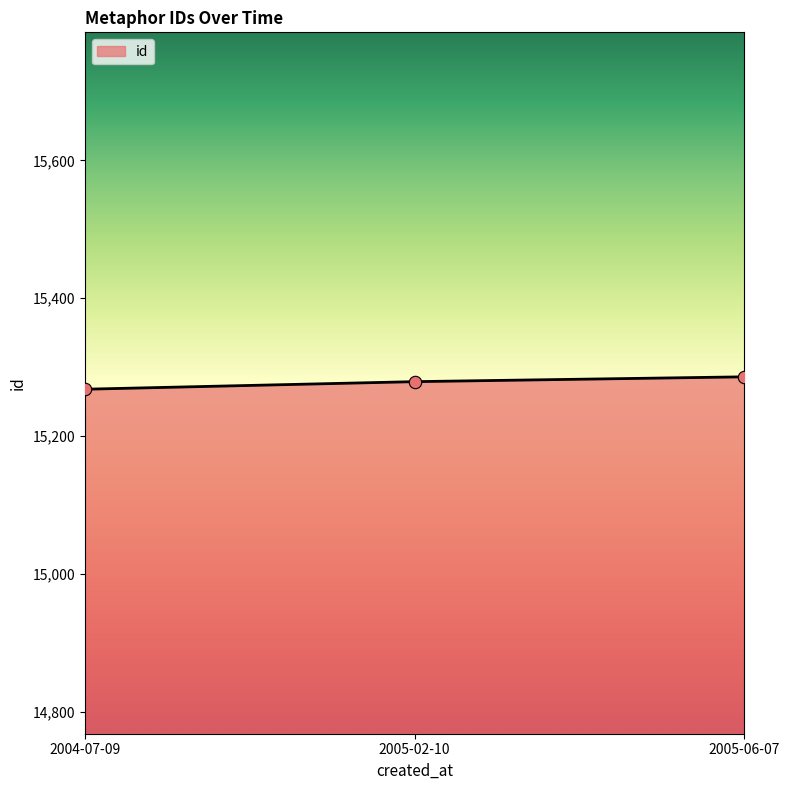

Between 2005-02-10 and 2004-07-09, which is larger?

2005-02-10